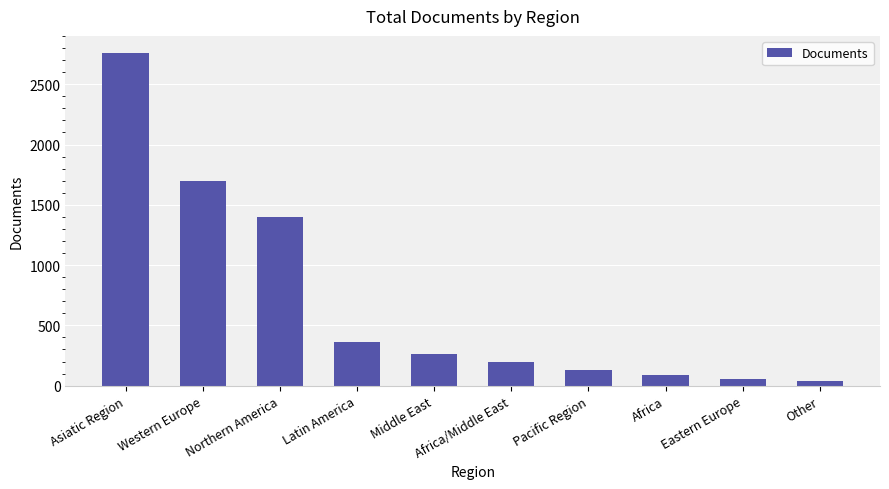

Reading left to right, what are all the values shown in this chart?

2763	1700	1398	364	261	198	131	89	59	38